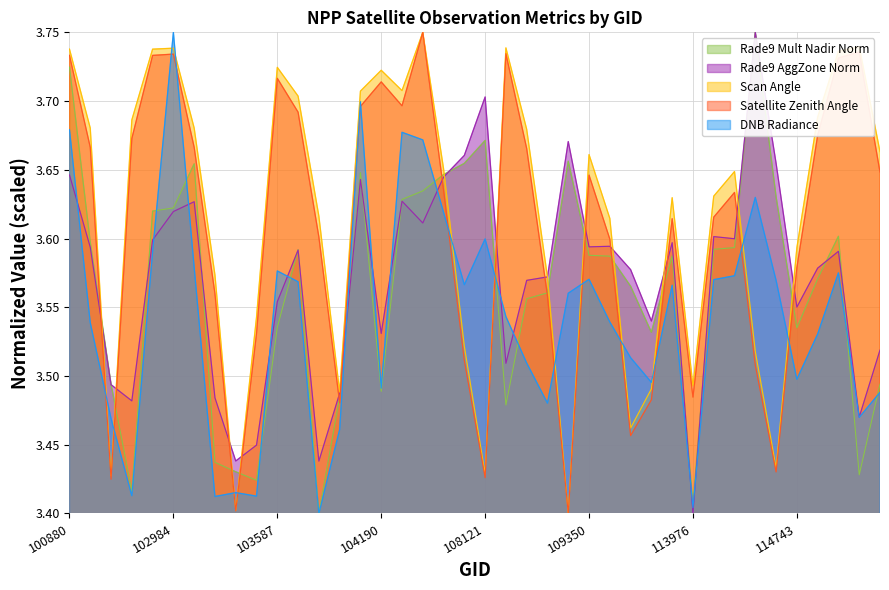

Which category has the highest value in the rade9_aggzone_norm series?

33